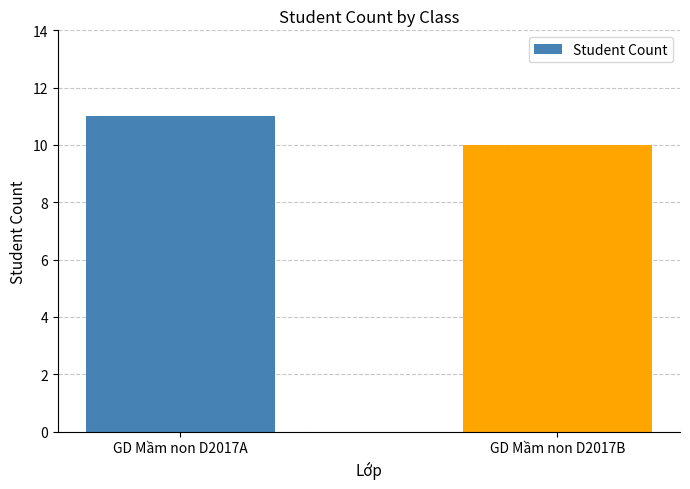

Read the value at GD Mầm non D2017A.

11